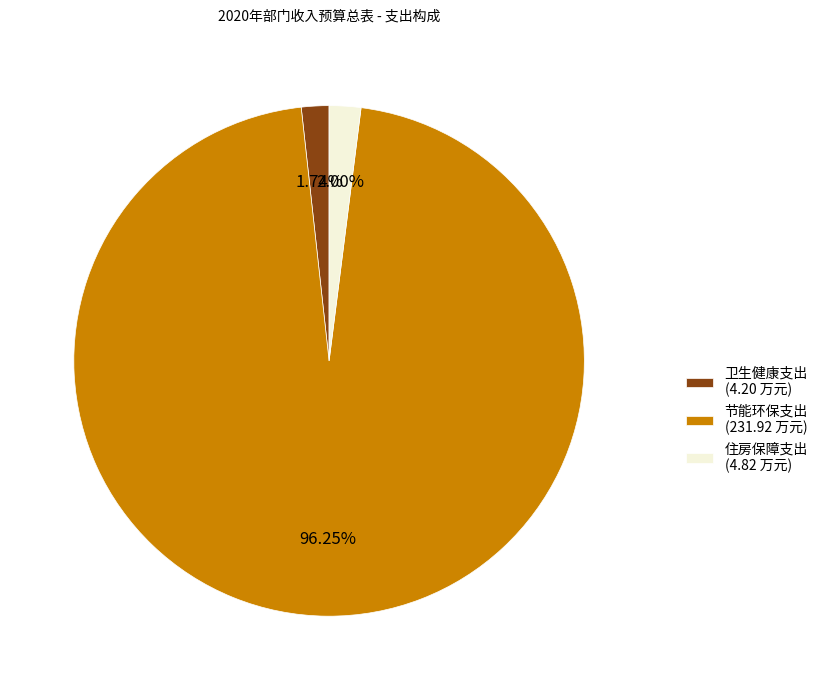

Which slice represents more than half of the pie?

节能环保支出